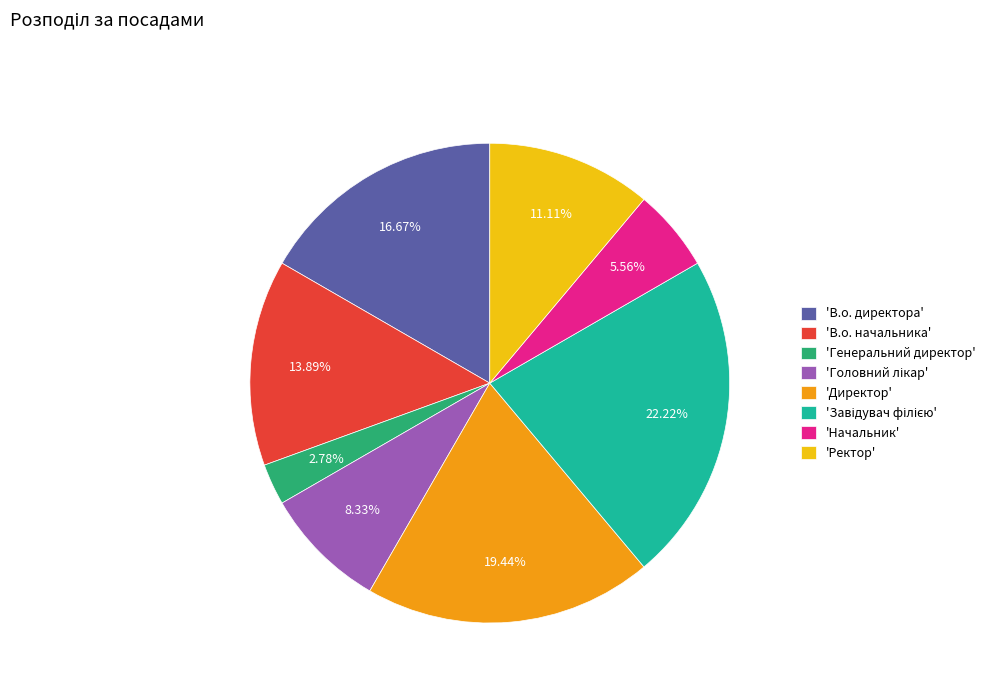

Is there any slice that represents more than half of the pie?

No